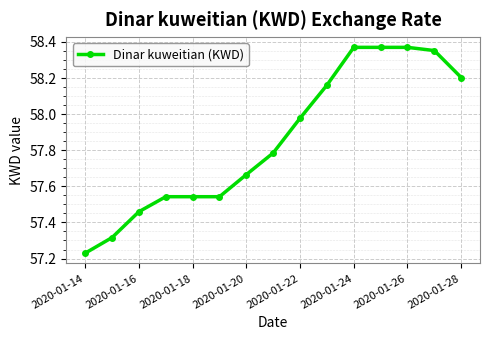

What is the difference between the second highest and second lowest values?

1.1